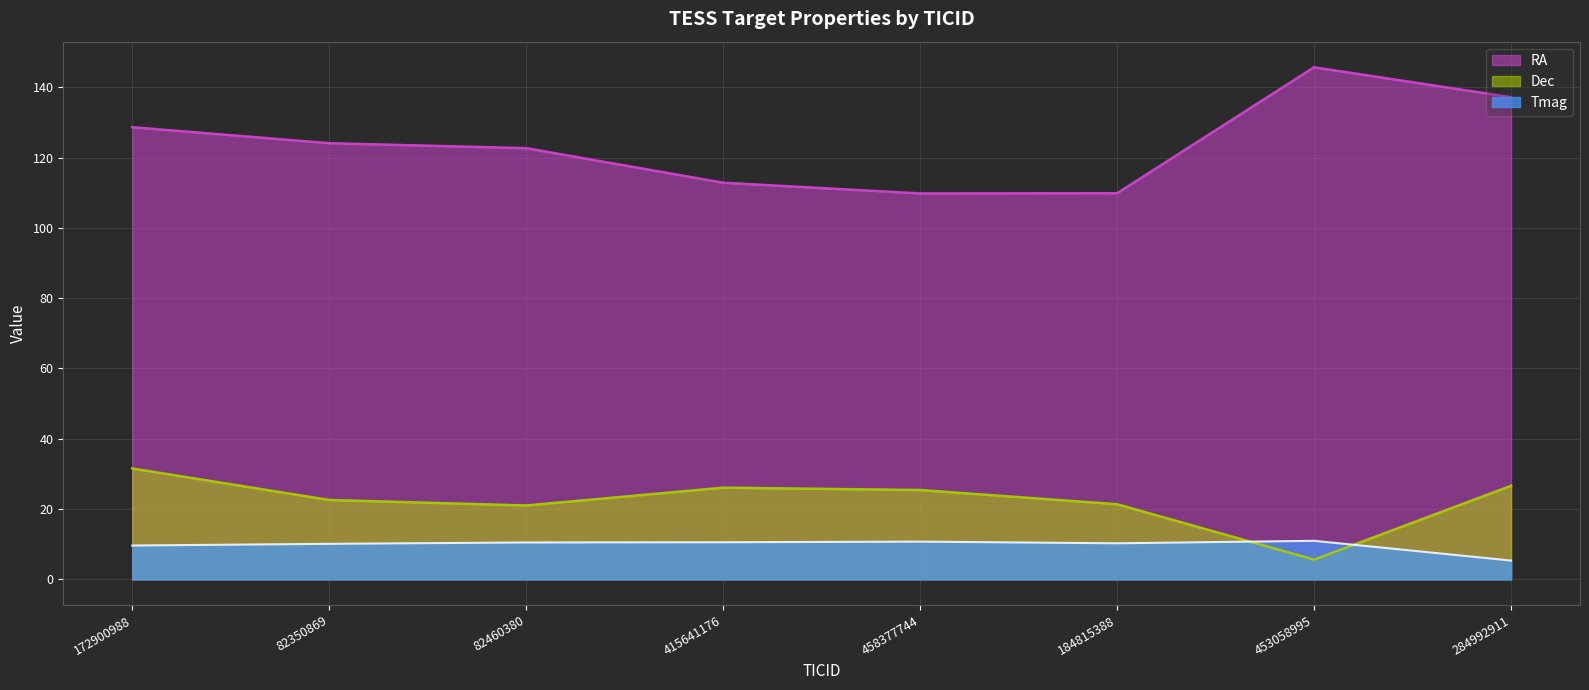

Is it true that RA equals 67.4 at 172900988?

False